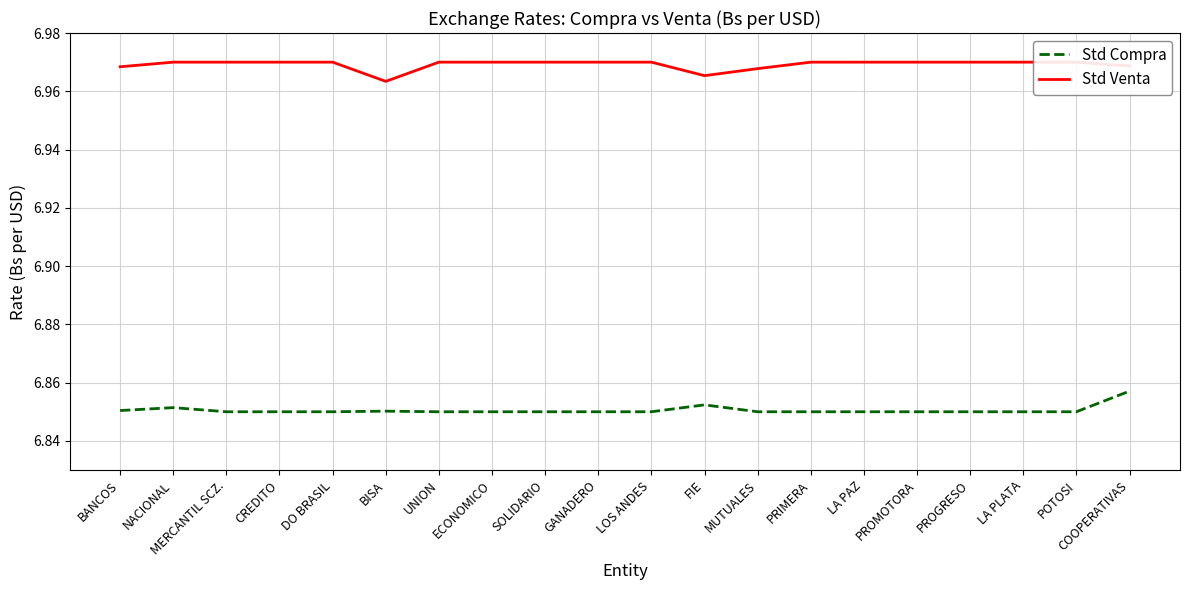

True or false: Std Venta and Std Compra cross at least once.

False